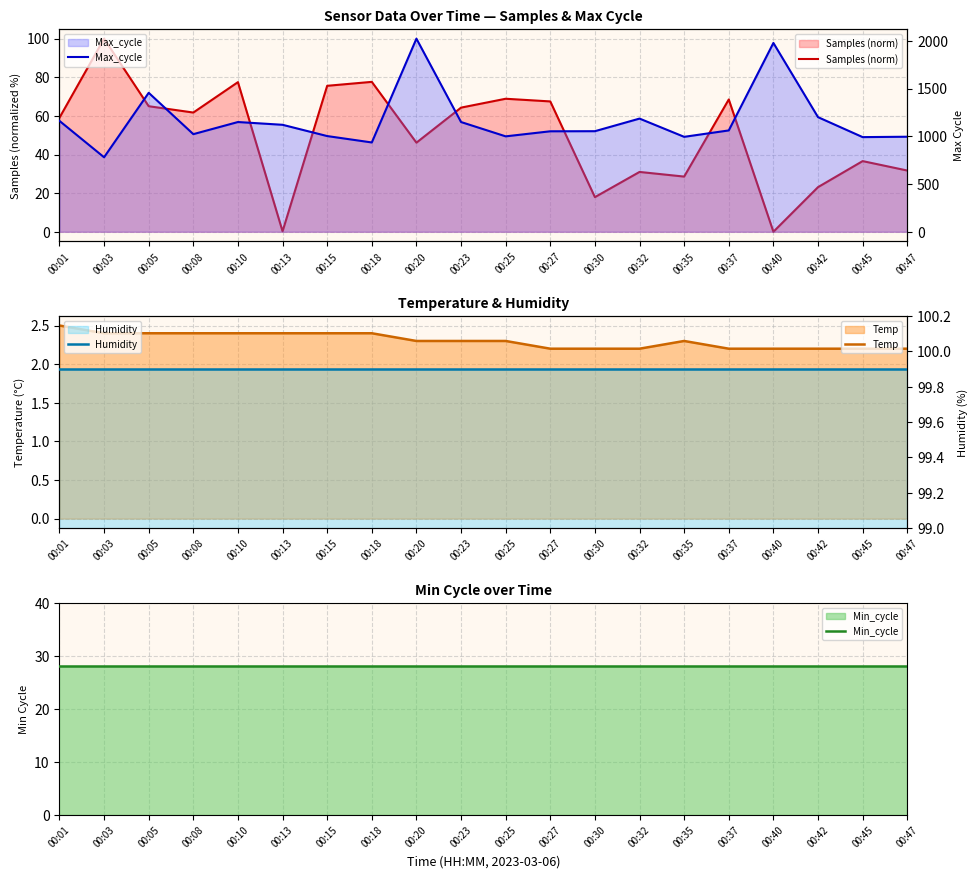

At how many categories does at least one series exceed 1103?

9